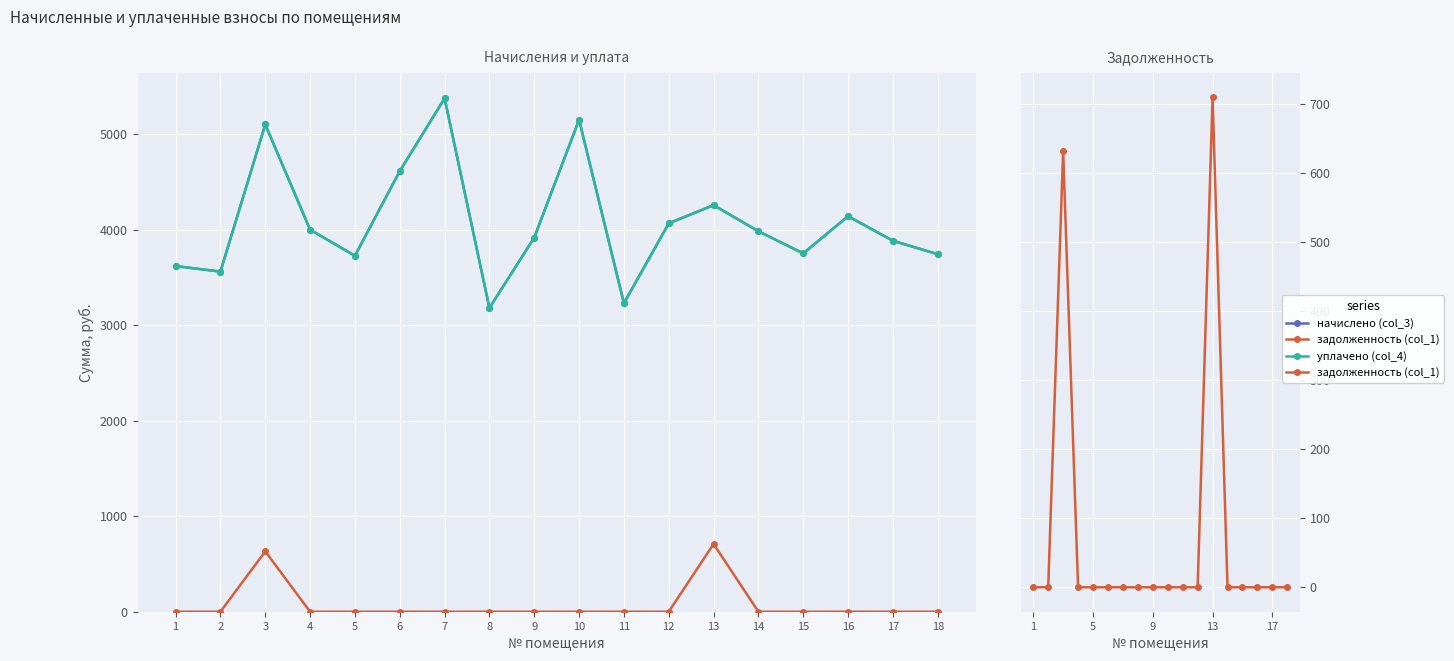

How many values in the уплачено (col_4) series are below 3982?

9